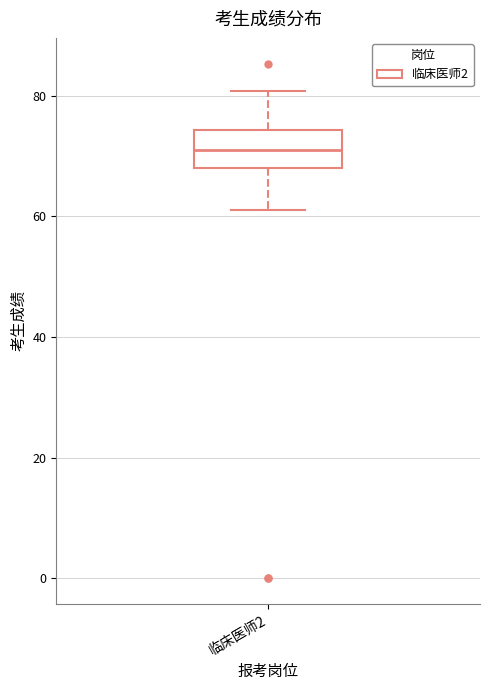

Where does the lower whisker of the box for 临床医师2 end on the y-axis? The values are not printed on the chart, so give them approximately, as read against the axis.

62